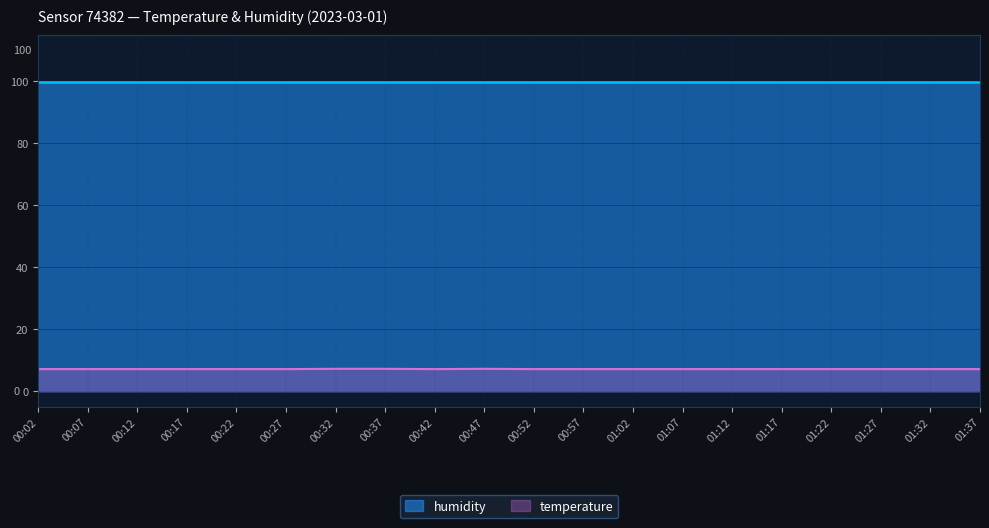

Where is the first local maximum?

00:47